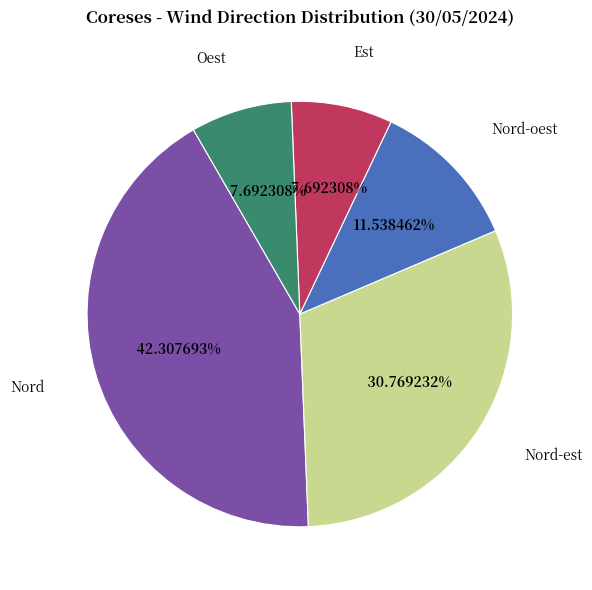

Which slice is the largest?

Nord